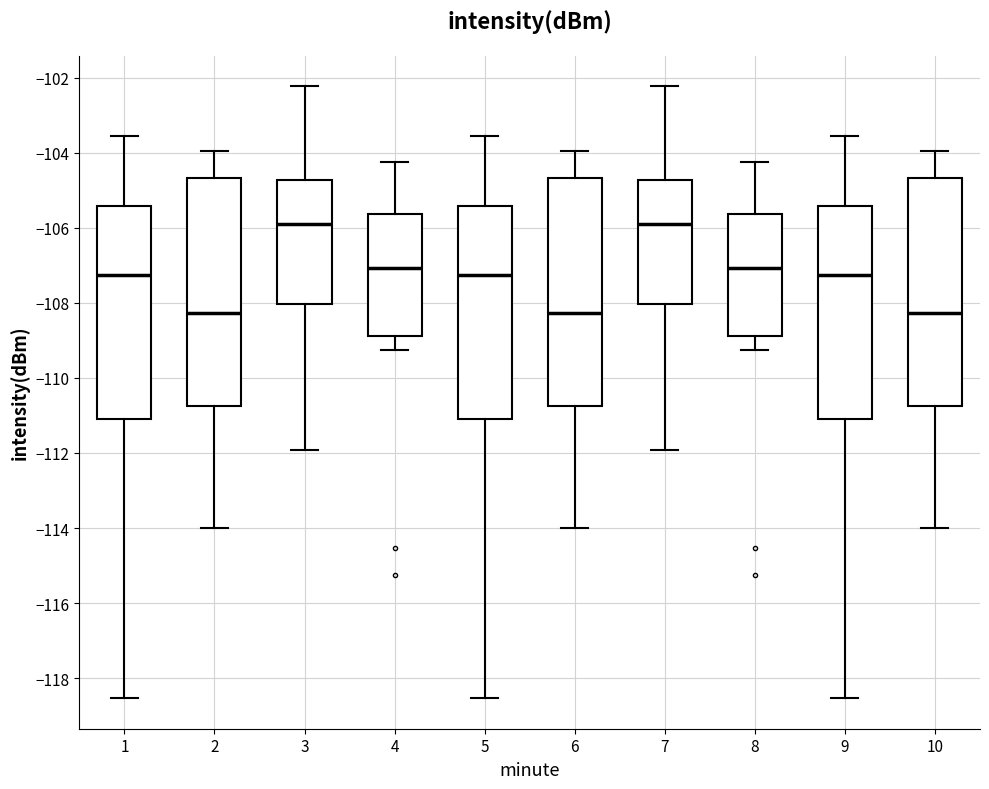

Where does the lower whisker of the box at x = 4 end on the y-axis? The values are not printed on the chart, so give them approximately, as read against the axis.

-109.2